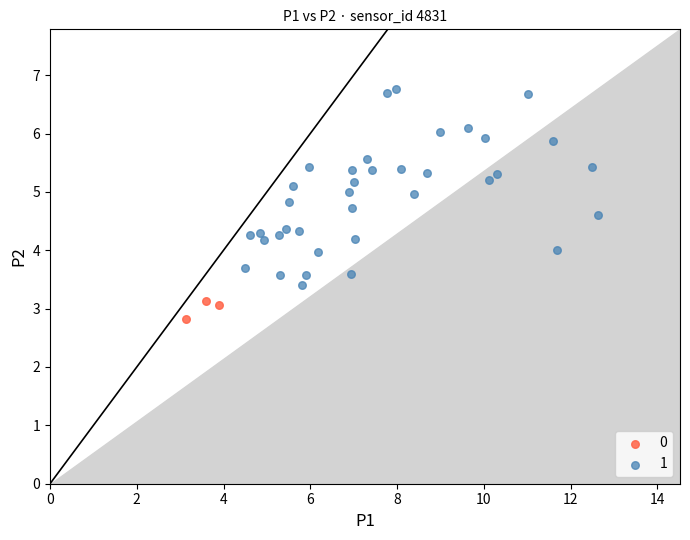

What are all the series names shown in the legend?

0, 1